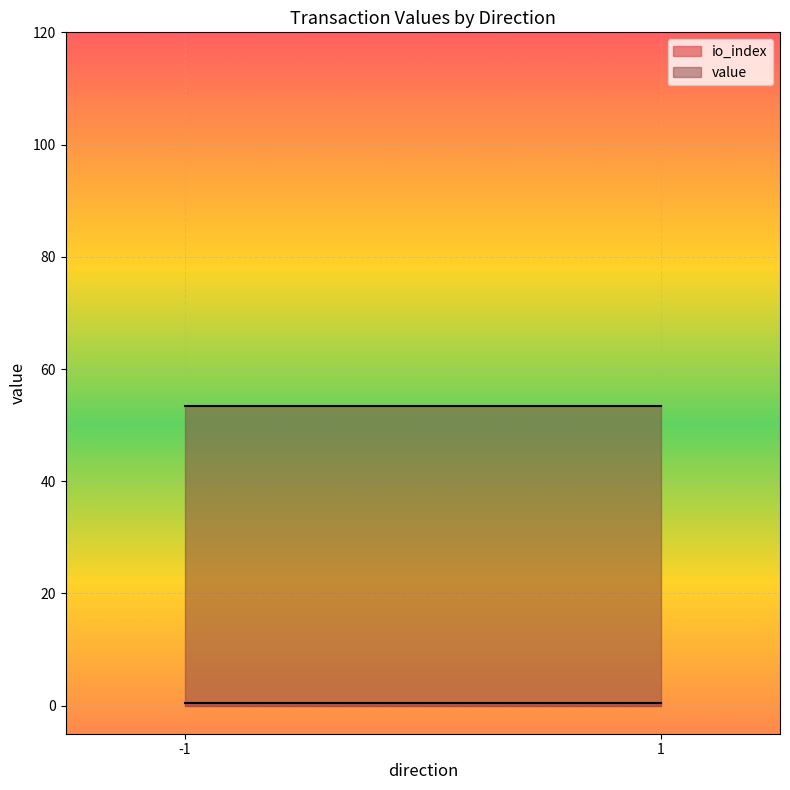

What is the minimum value for value?

53.4